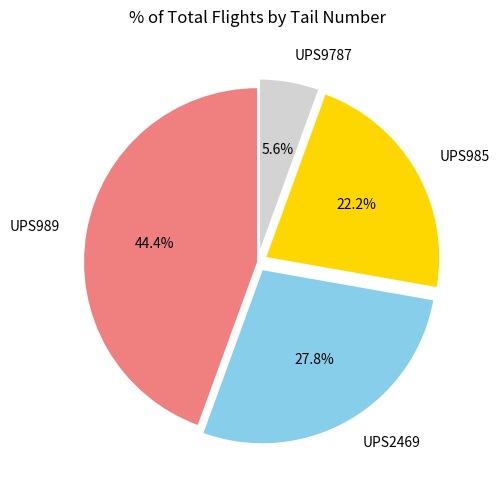

How many segments does this pie chart have?

4